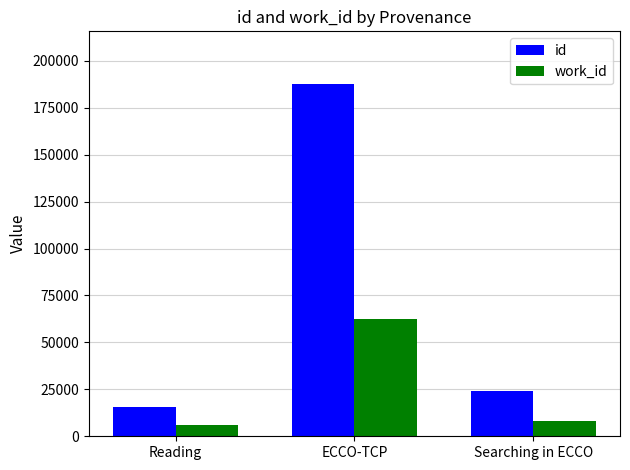

How many categories are shown in the chart?

3